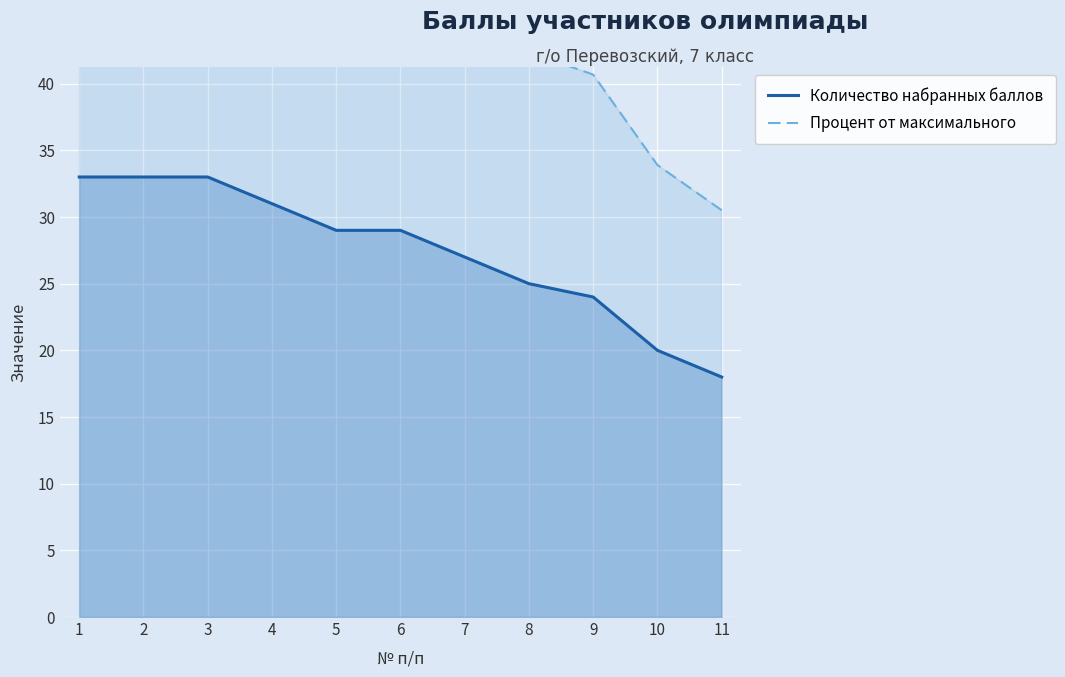

What is the sum of all Процент от максимального values?

511.9